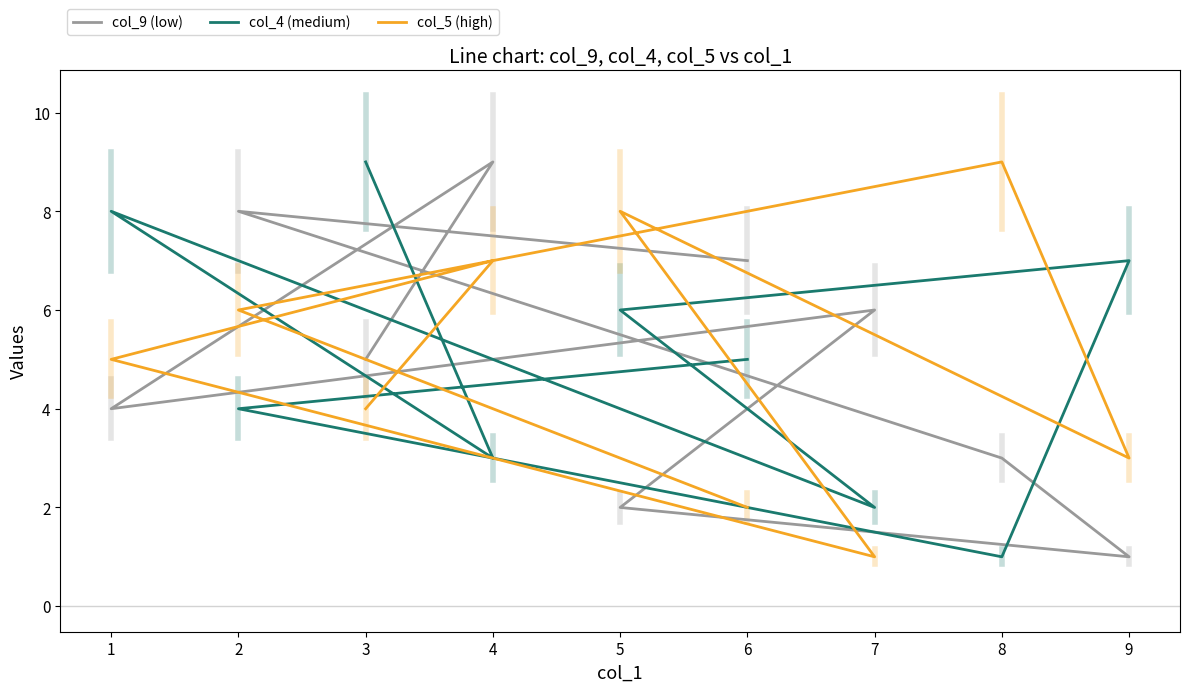

How many interior local valleys does the col_9 (low) series have?

2